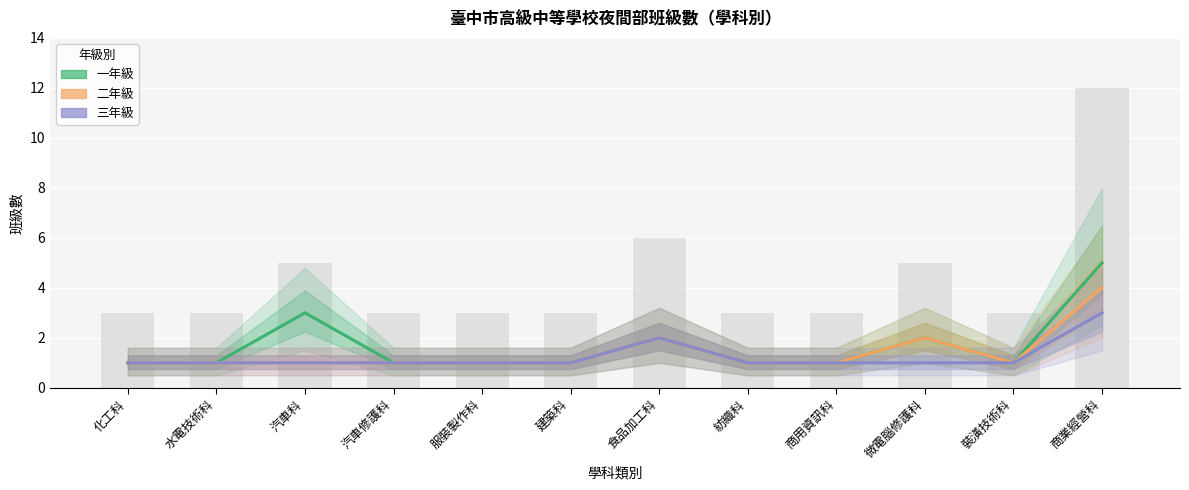

Read the 三年級 value at 商業經營科.

3